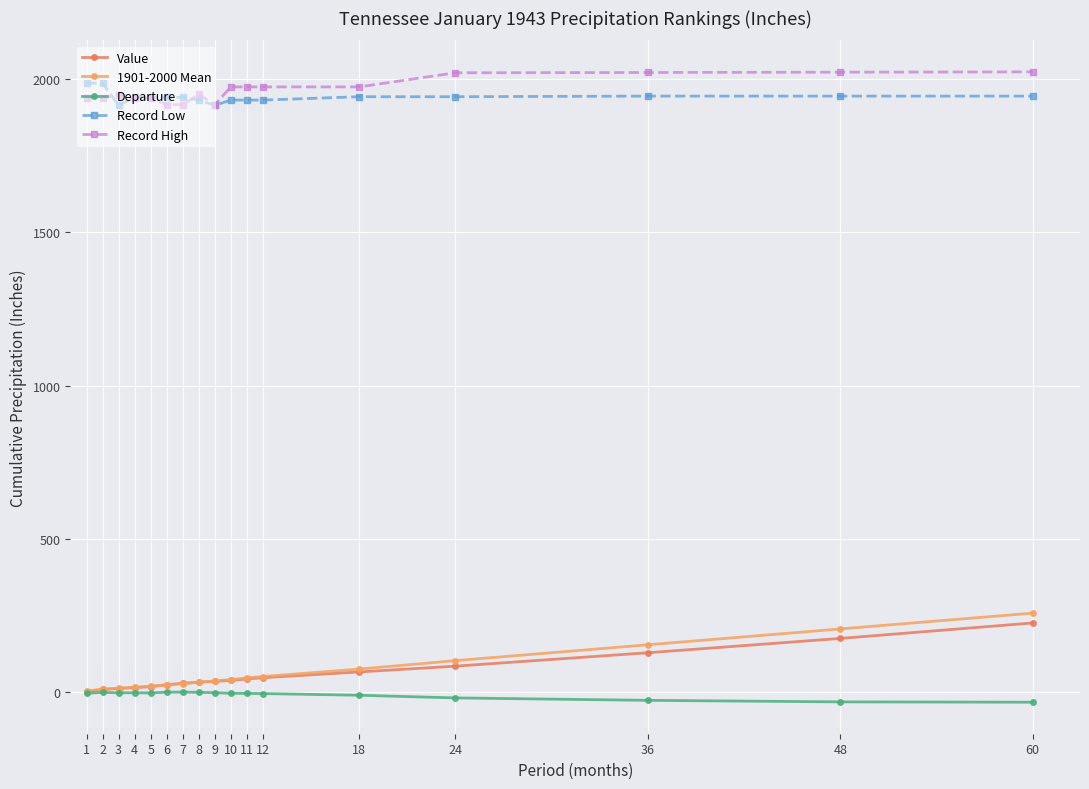

The Record Low series shows 3187.7 at 2. True or false?

False